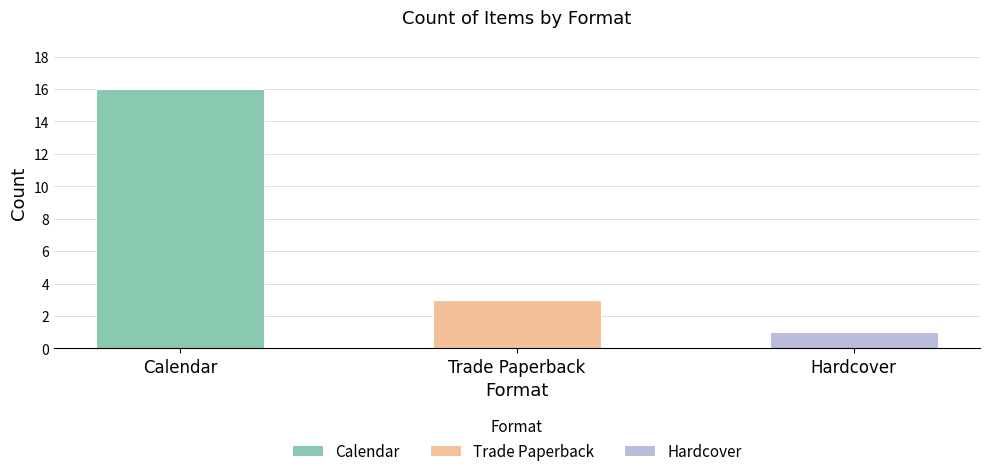

What is the total value across all series at Trade Paperback?

3